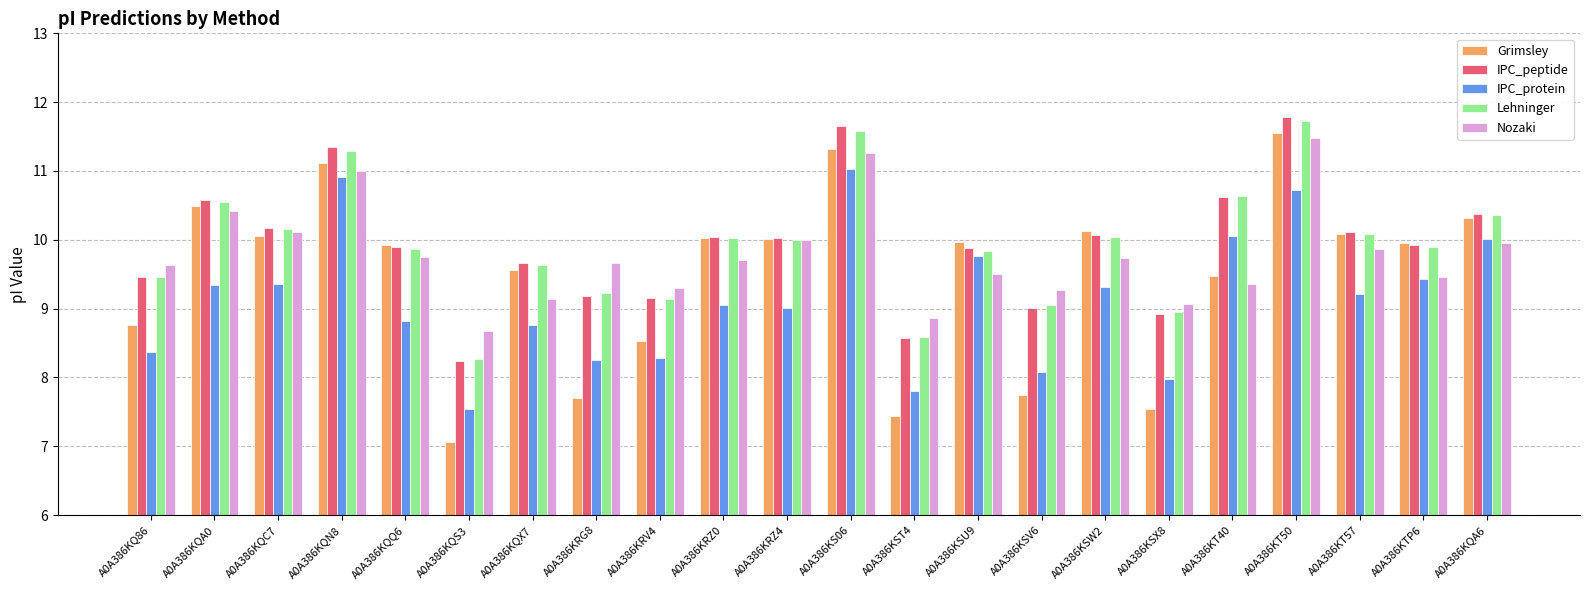

How many values in the Grimsley series exceed 9?

15